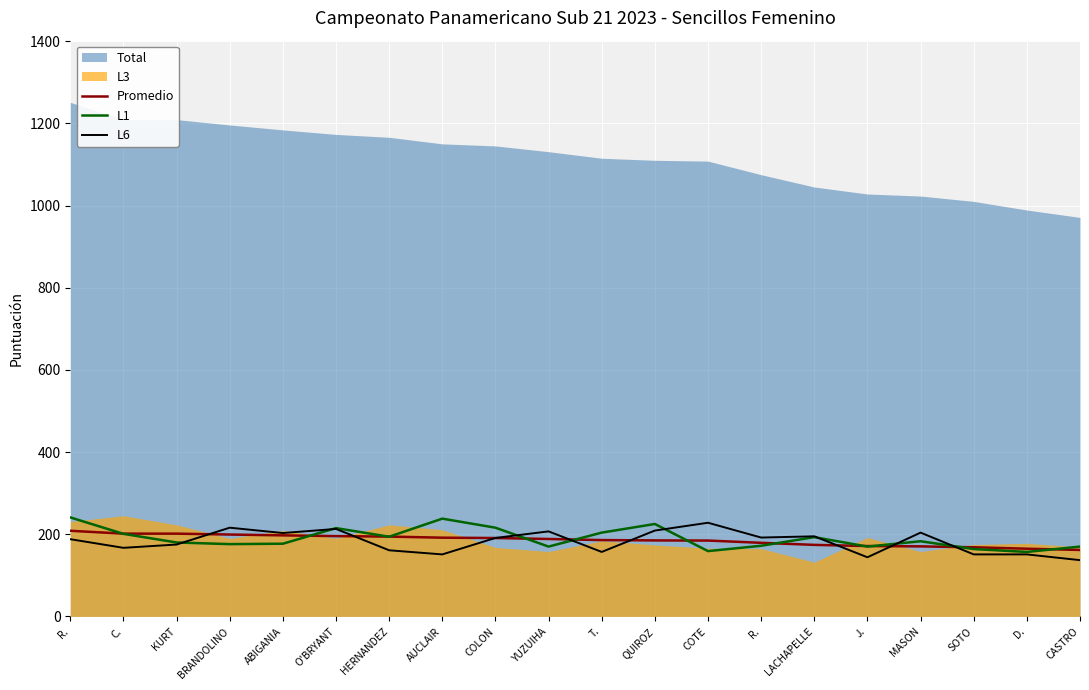

What is the value of the L6 point at the 3rd from the left?

175.0